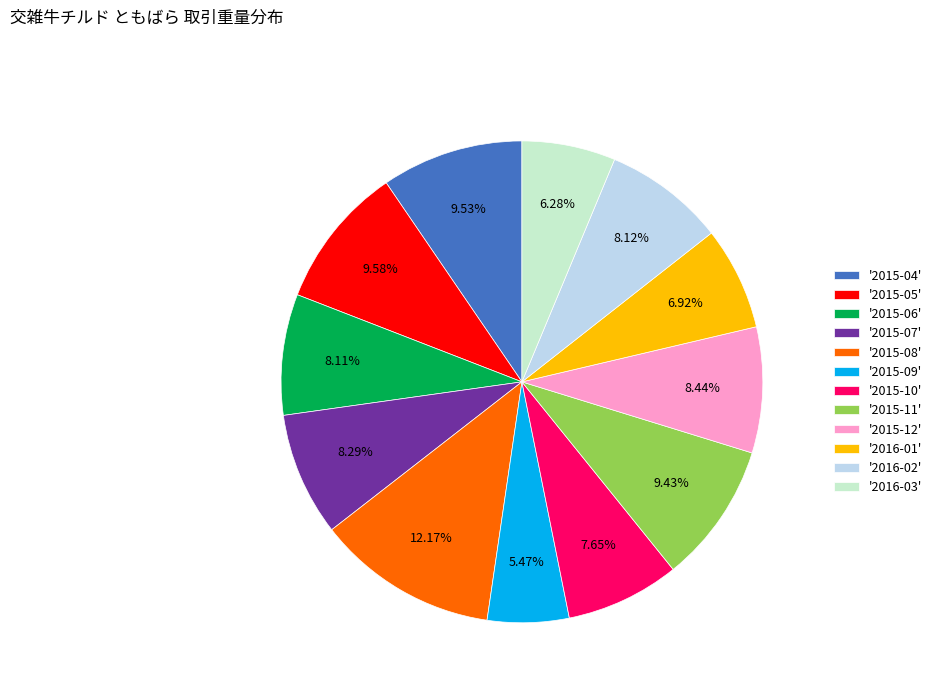

Is there a majority slice in this chart?

No